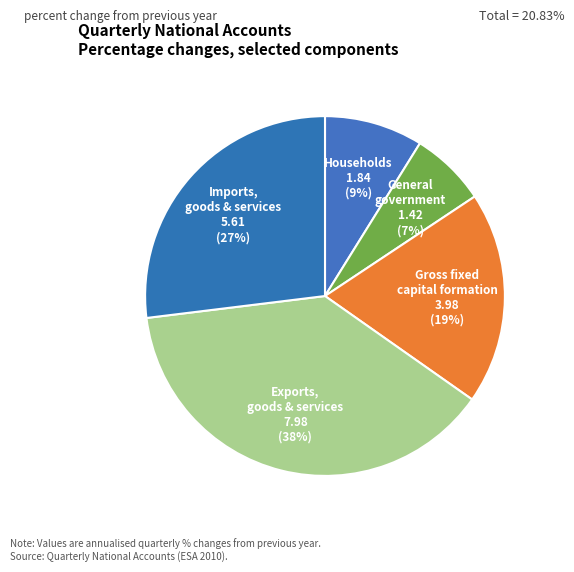

Does any single category account for the majority?

No